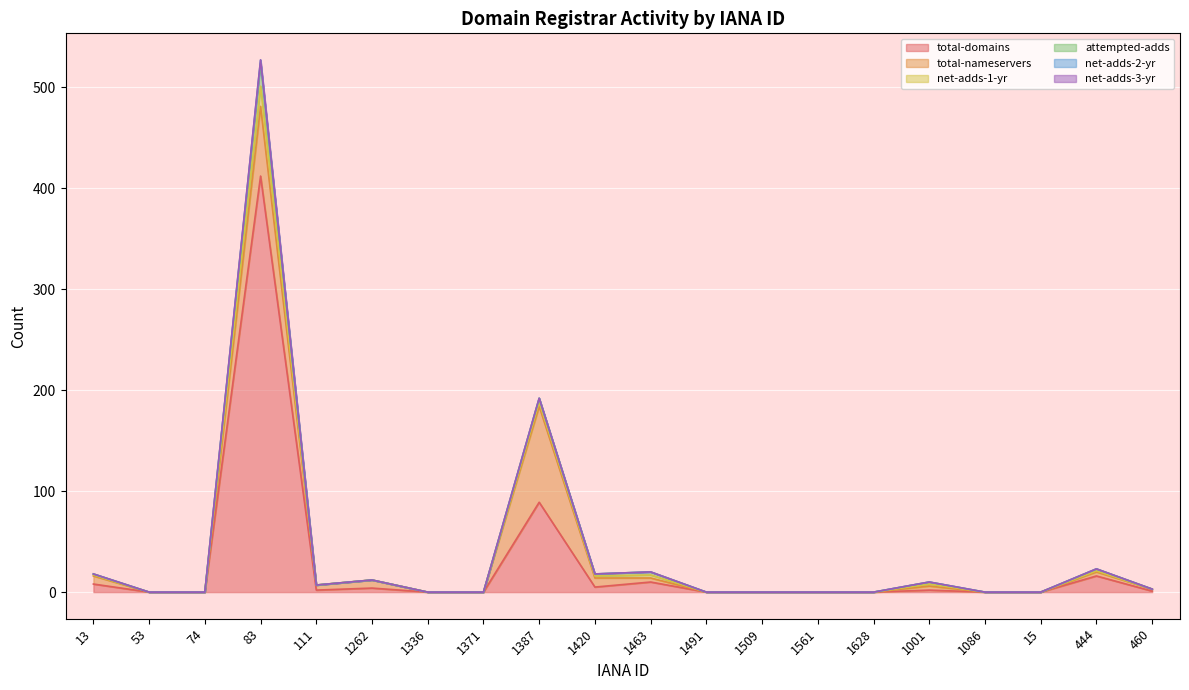

What is the label of the 16th point from the left?

1001